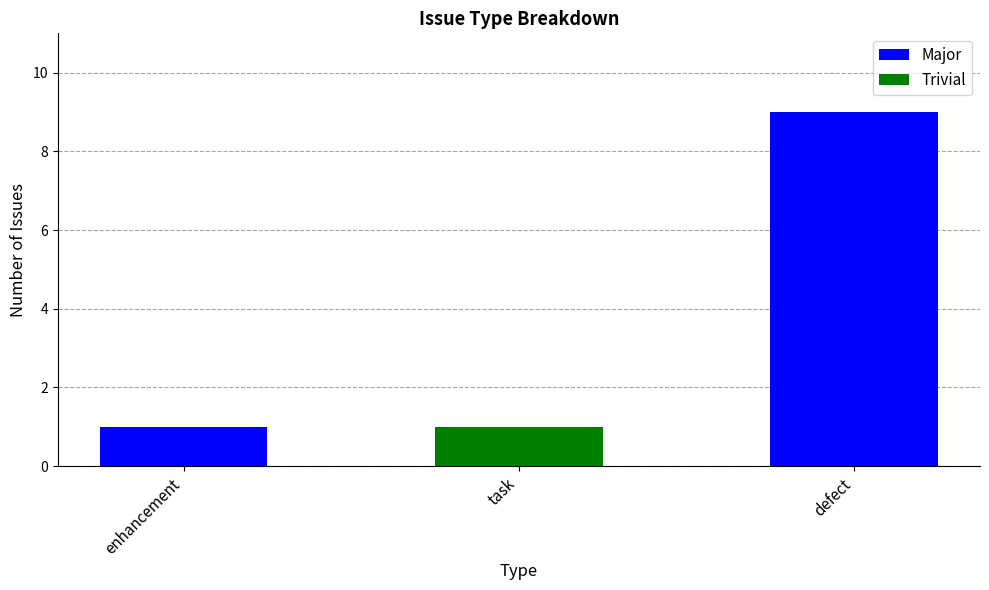

What is the total value across all series at defect?

9